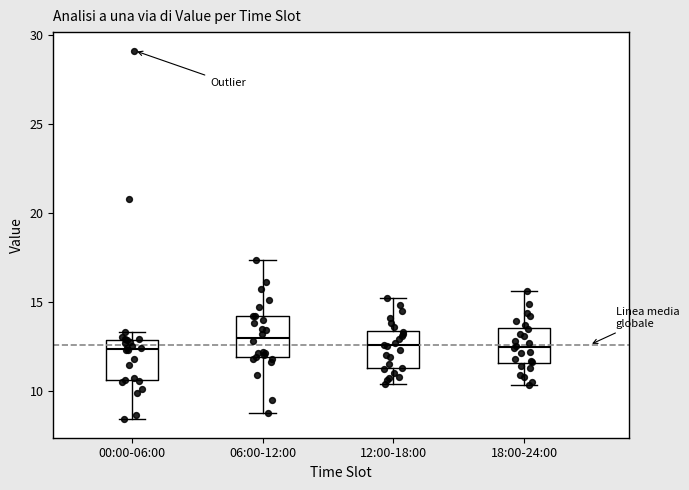

Where is the lower edge of the box for 18:00-24:00 on the y-axis? The values are not printed on the chart, so give them approximately, as read against the axis.

11.5